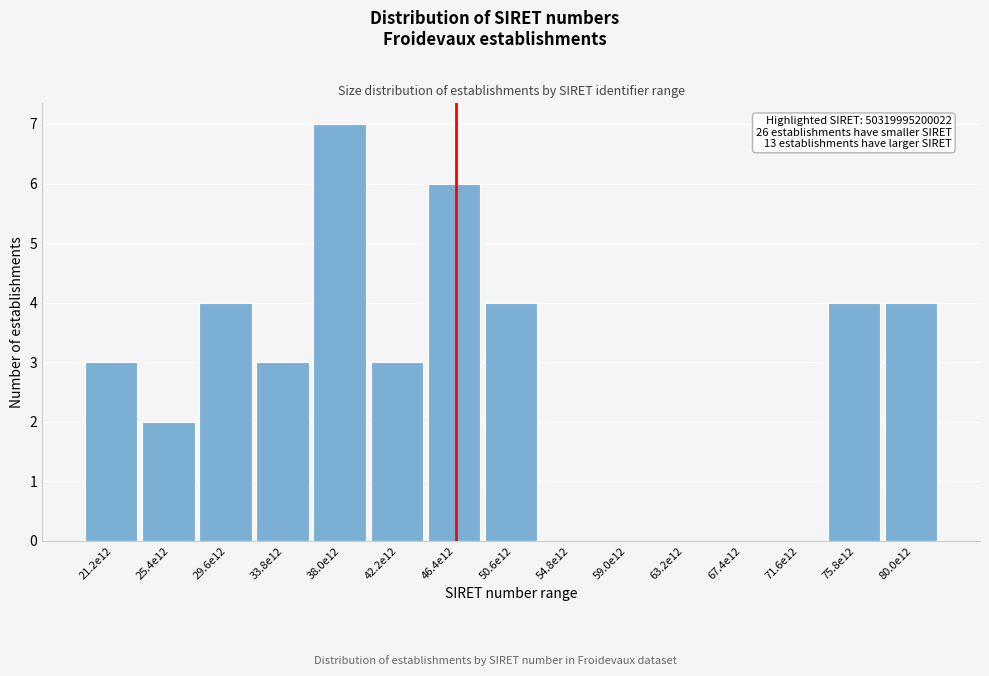

Reading left to right, what are all the values shown in this chart?

21.2e12=3	25.4e12=2	29.6e12=4	33.8e12=3	38.0e12=7	42.2e12=3	46.4e12=6	50.6e12=4	54.8e12=0	59.0e12=0	63.2e12=0	67.4e12=0	71.6e12=0	75.8e12=4	80.0e12=4